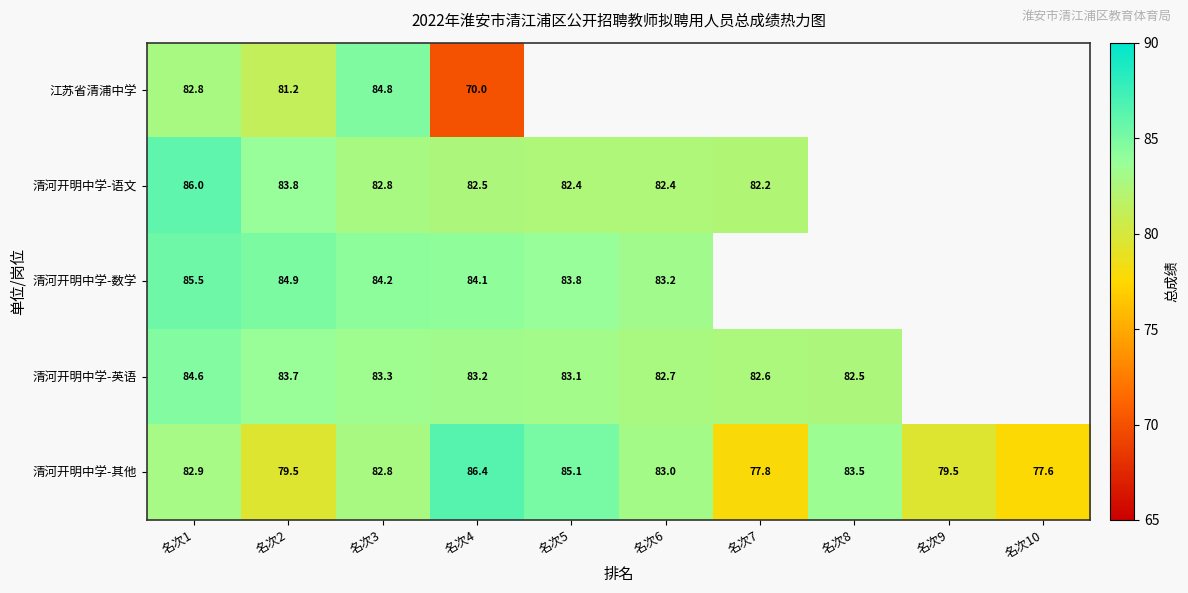

What is the spread (max minus min) of values at 名次4?

16.4